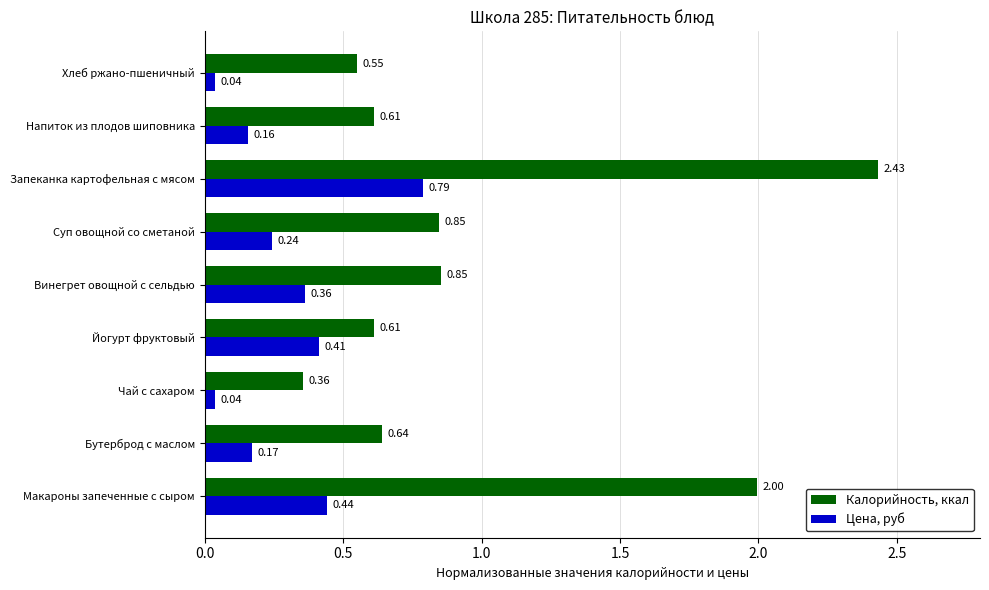

What is the difference between the Калорийность, ккал values at Суп овощной со сметаной and Запеканка картофельная с мясом?

1.6